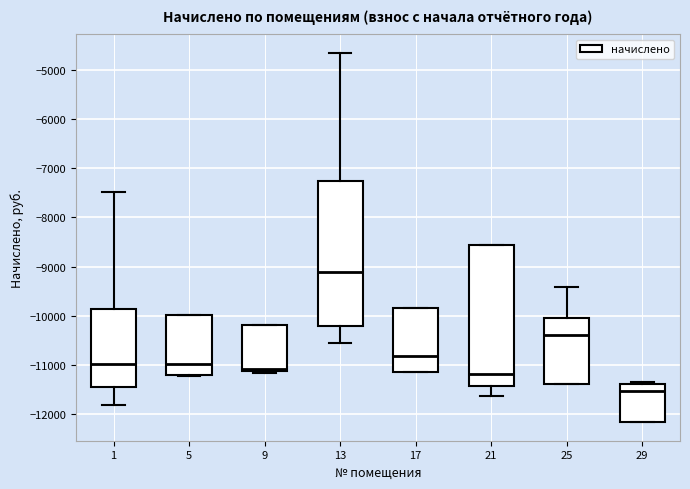

Where does the median line of the box at x = 25 sit on the y-axis? The values are not printed on the chart, so give them approximately, as read against the axis.

-10400